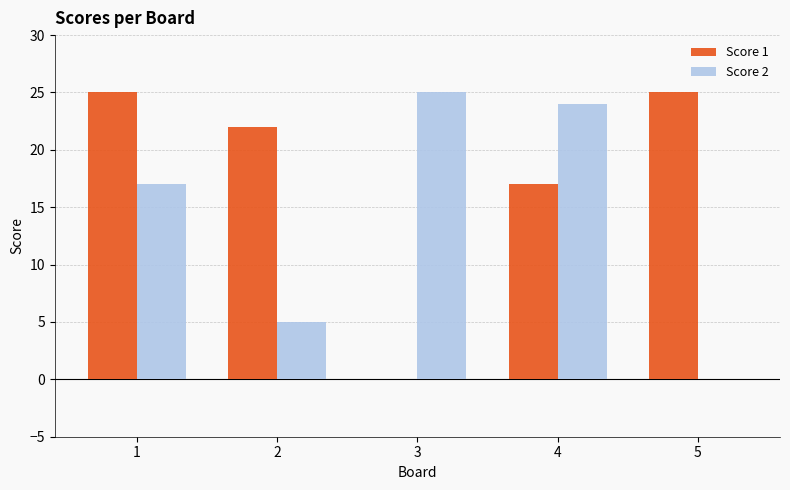

Reading left to right, extract all data points from this chart.

Score 1: 1=25	2=22	3=0	4=17	5=25
Score 2: 1=17	2=5	3=25	4=24	5=0